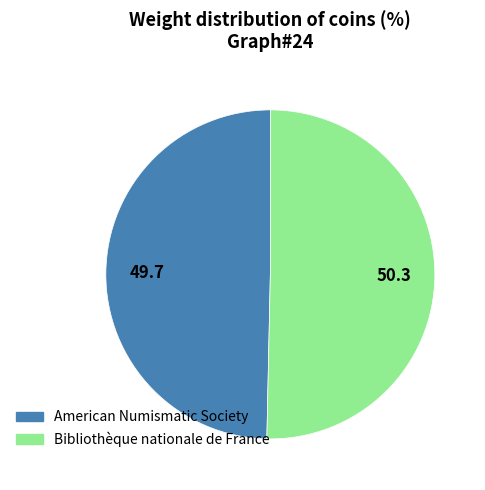

How many segments does this pie chart have?

2